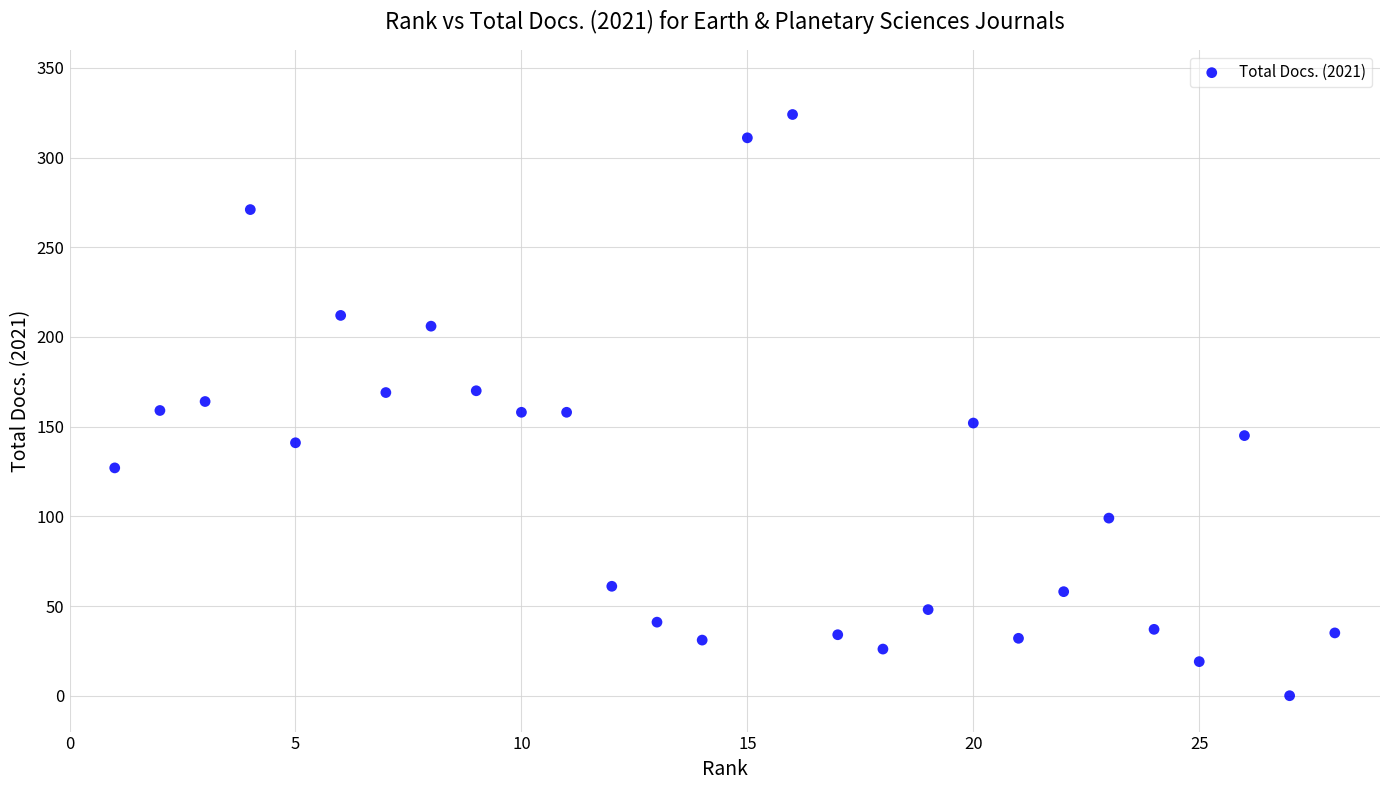

What is the range of X values (max minus min)?

27